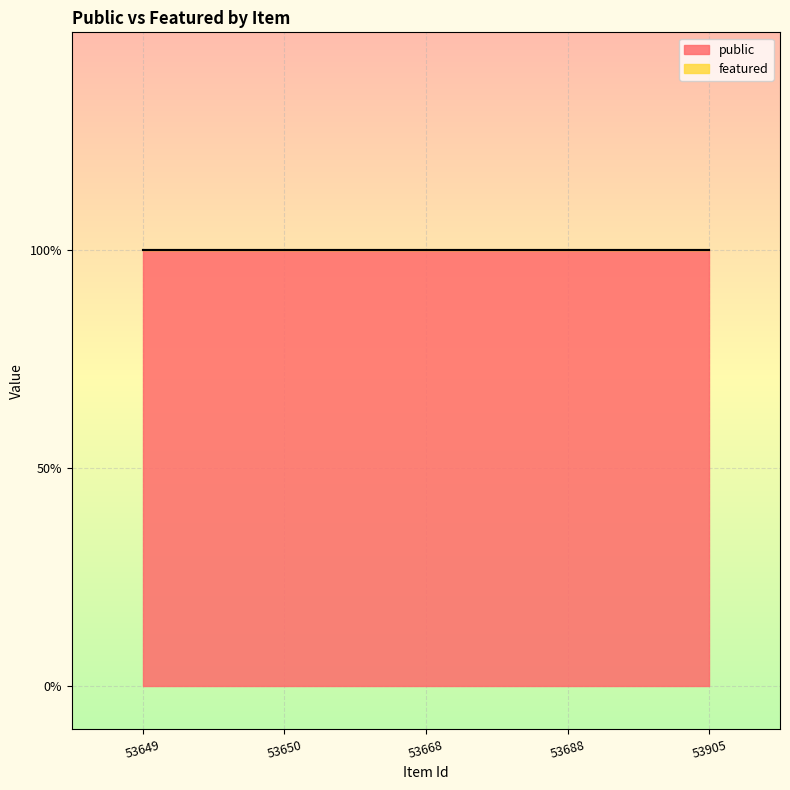

Is it true that featured equals 0 at 53905?

True